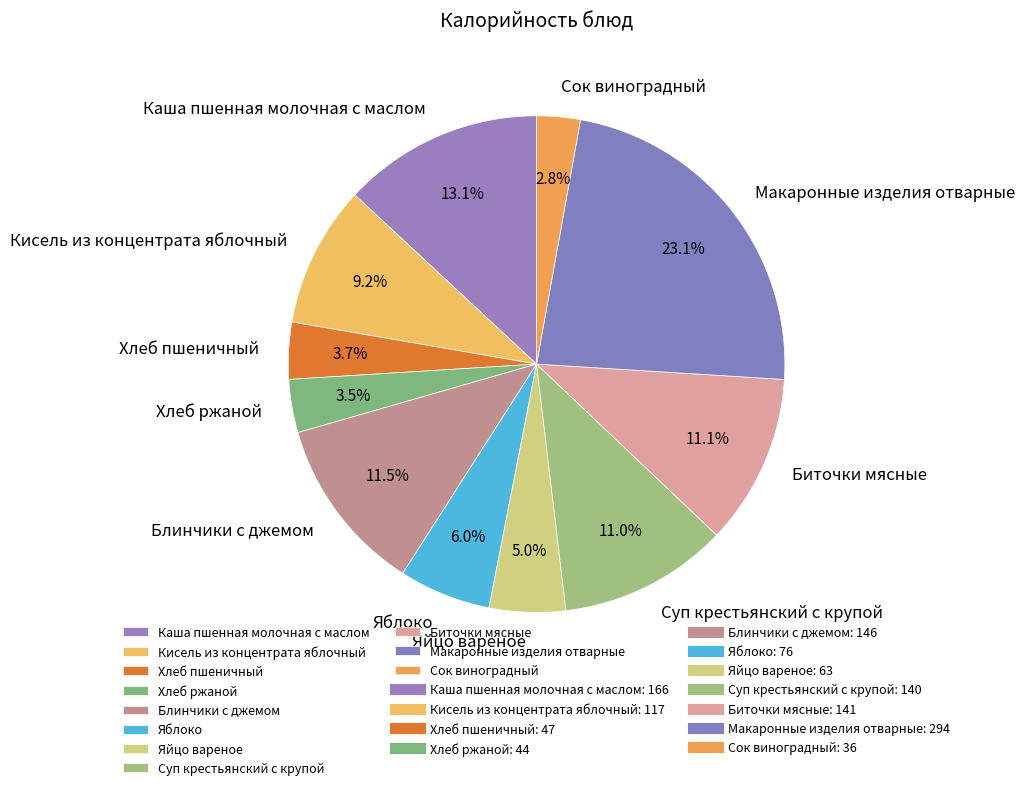

True or false: Кисель из концентрата яблочный accounts for 1% of the total.

False